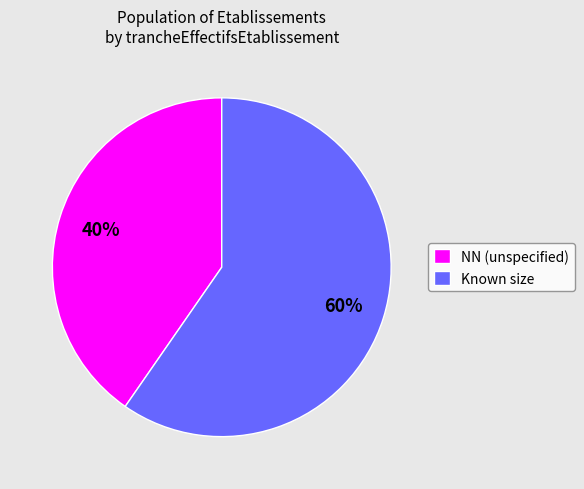

True or false: NN (unspecified) accounts for 40% of the total.

True